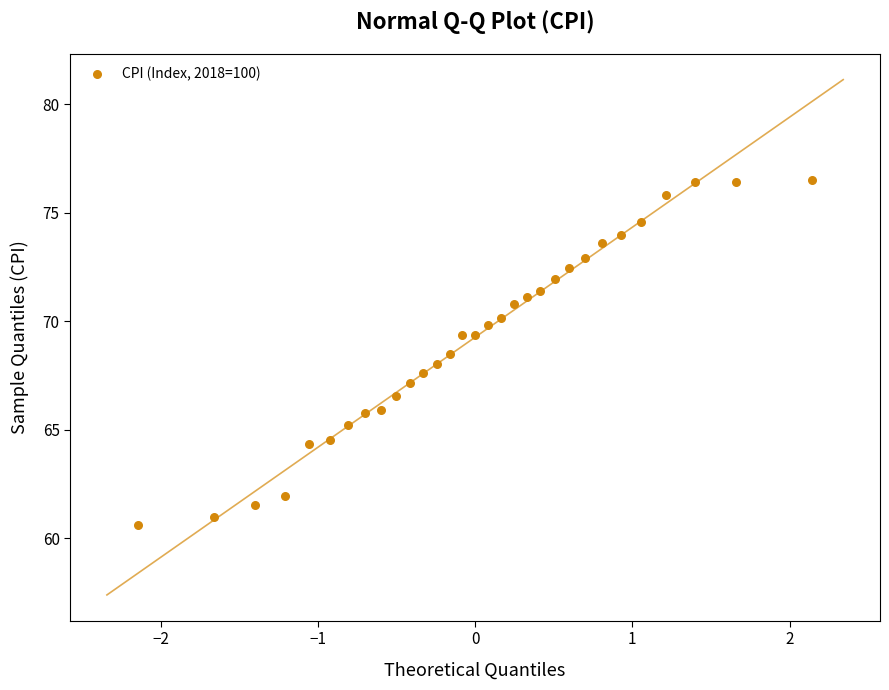

What is the range of X values (max minus min)?

4.3